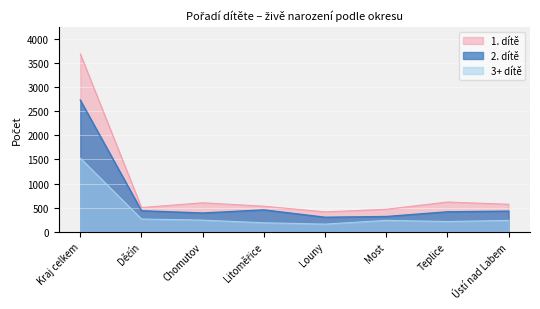

At which label is 1. dítě closest to 2051?

Teplice